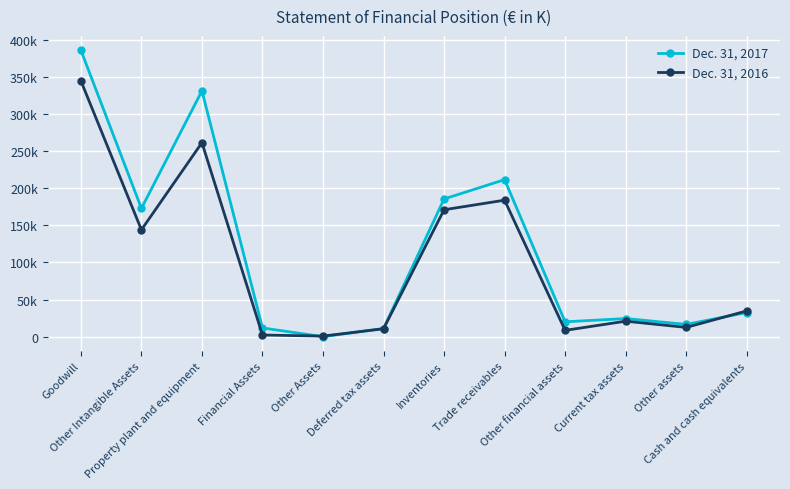

Does the chart have visible grid lines?

Yes